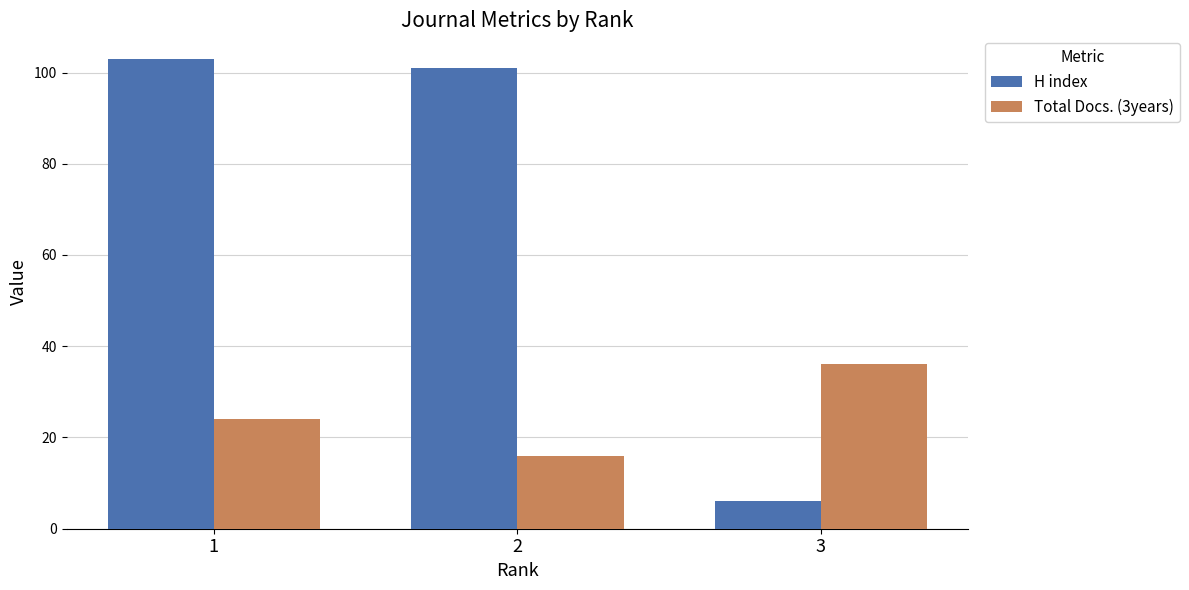

Where does the H index series first go above 101?

1